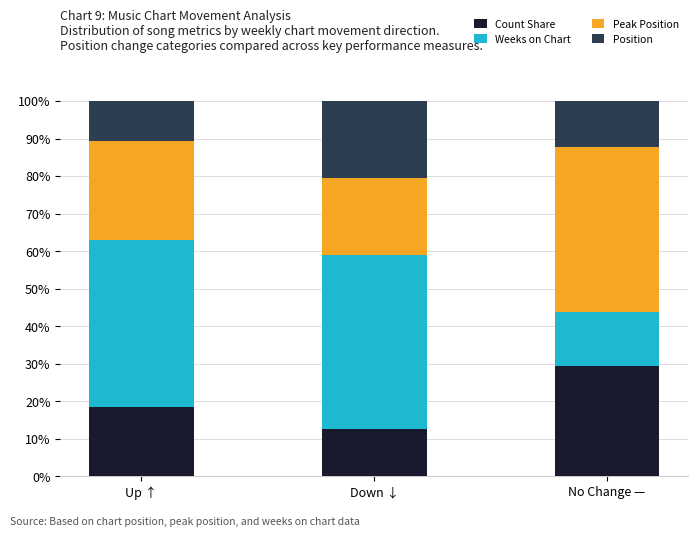

Rank the categories by Count Share value from highest to lowest.

No Change —, Up ↑, Down ↓